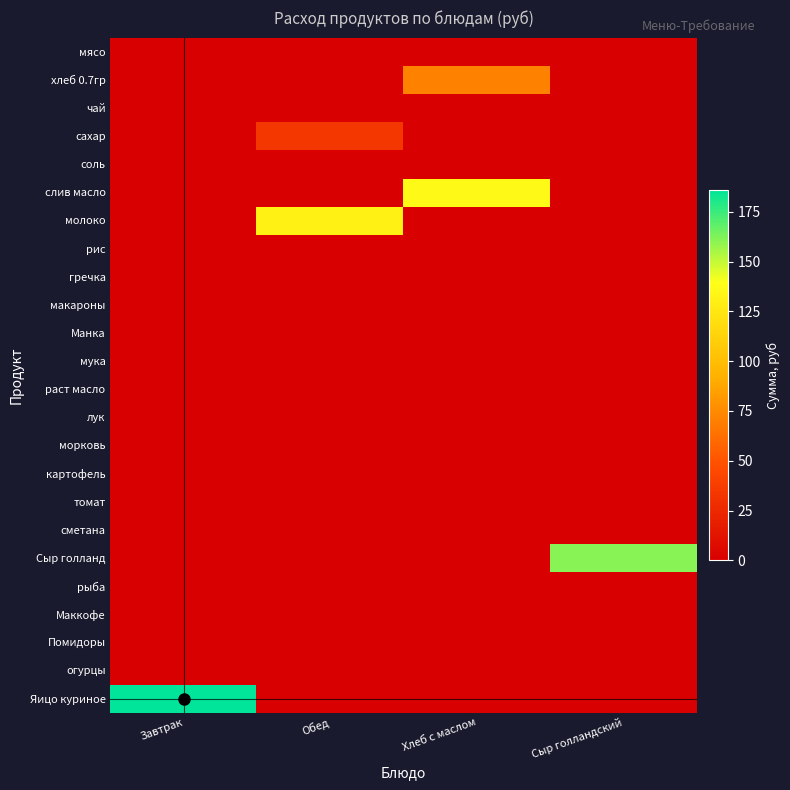

List the series in order of their peak value, highest first.

Яицо куриное, Сыр голланд, слив масло, молоко, хлеб 0.7гр, сахар, мясо, чай, соль, рис, гречка, макароны, Манка, мука, раст масло, лук, морковь, картофель, томат, сметана, рыба, Маккофе, Помидоры, огурцы